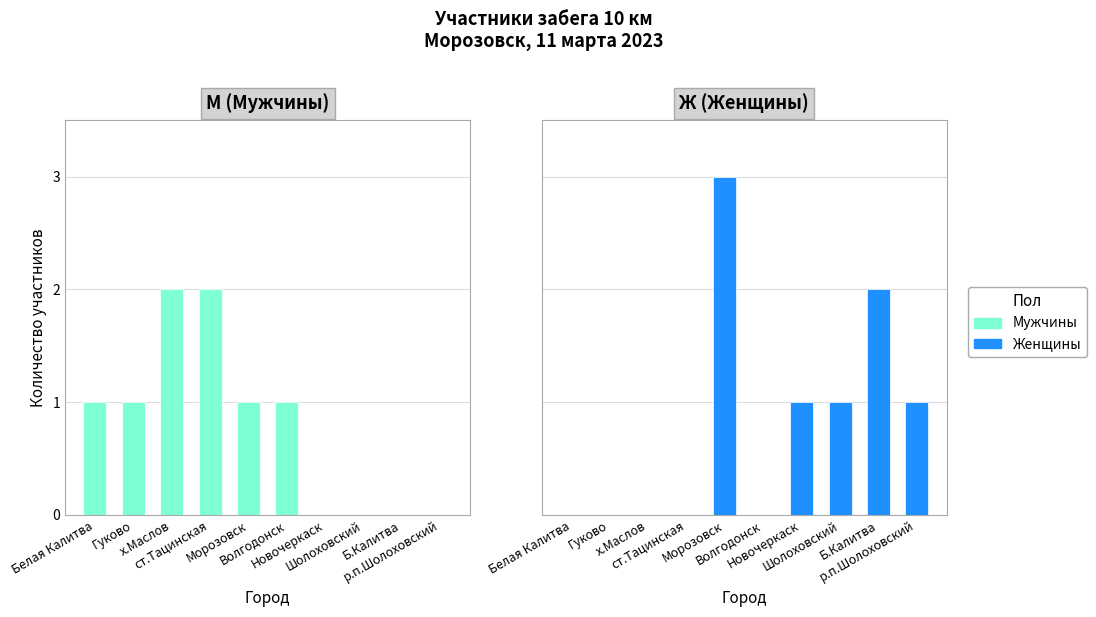

What is the total value across all series at Белая Калитва?

1